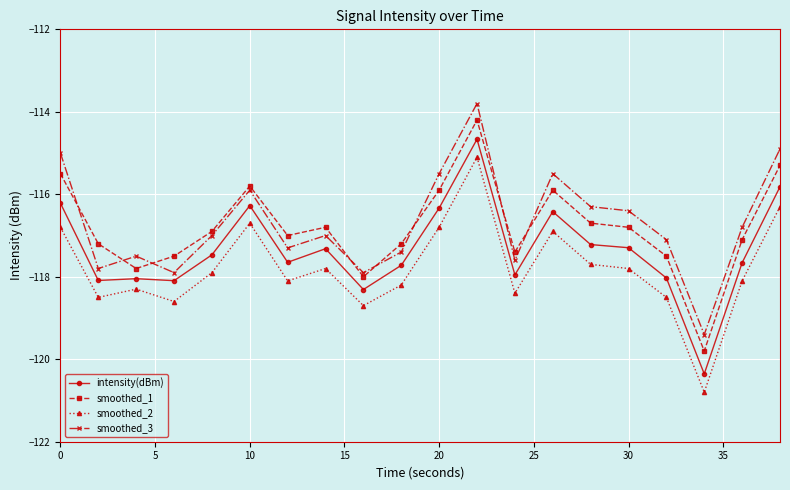

What is the greatest value displayed?

-113.8